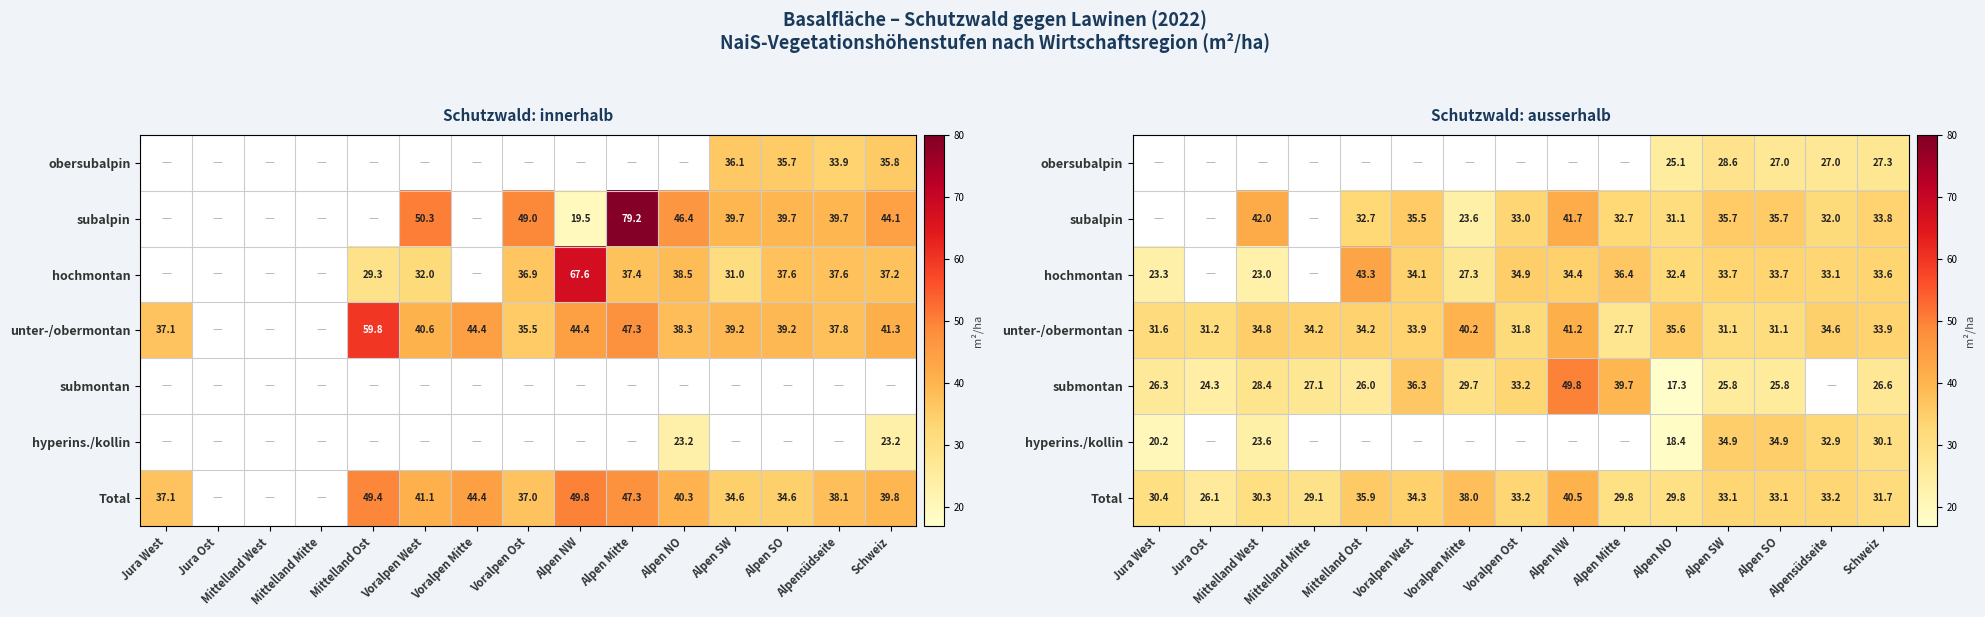

How many distinct data groups are displayed?

7